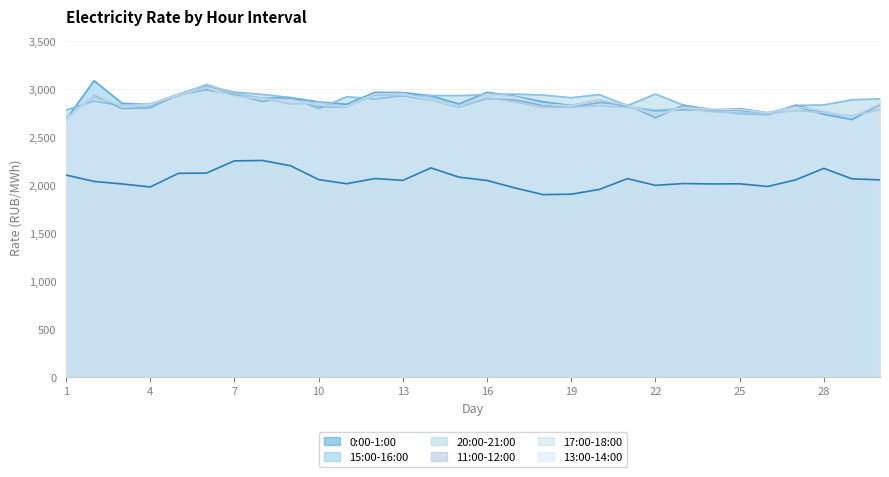

Which series ends up on top after the final intersection of 17:00-18:00 and 11:00-12:00?

11:00-12:00